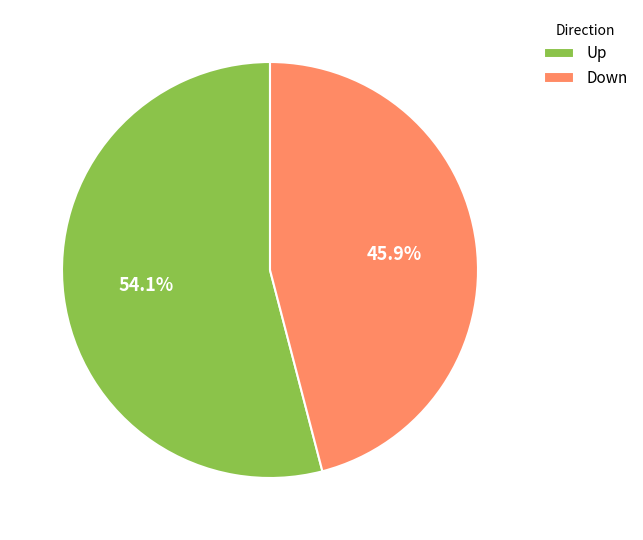

Which has a higher value, Down or Up?

Up